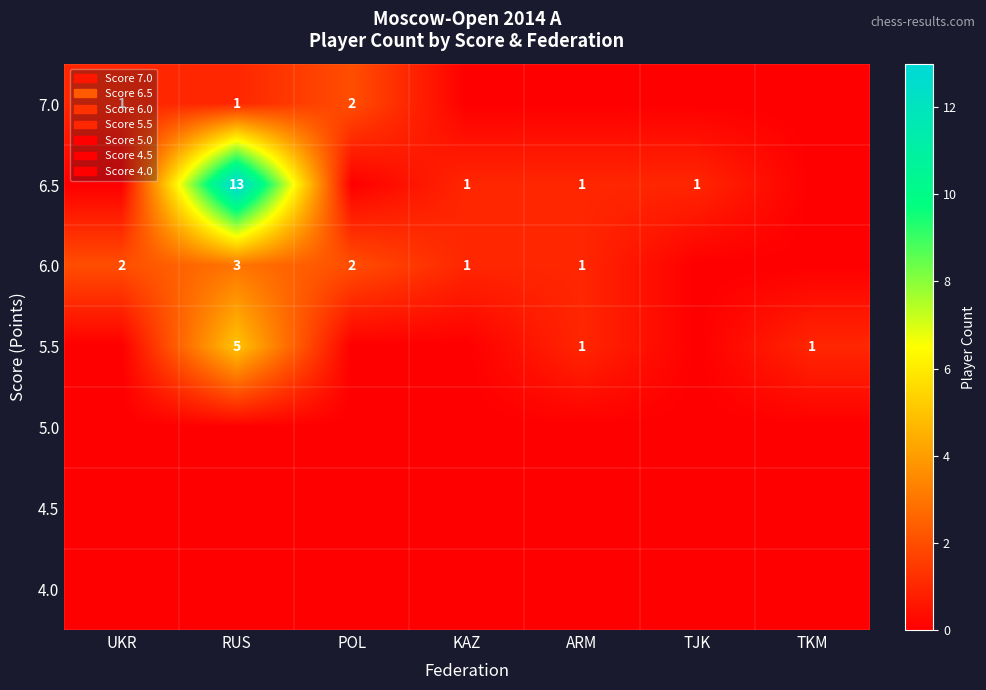

True or false: 5.5 has a value of 1 at TKM.

True